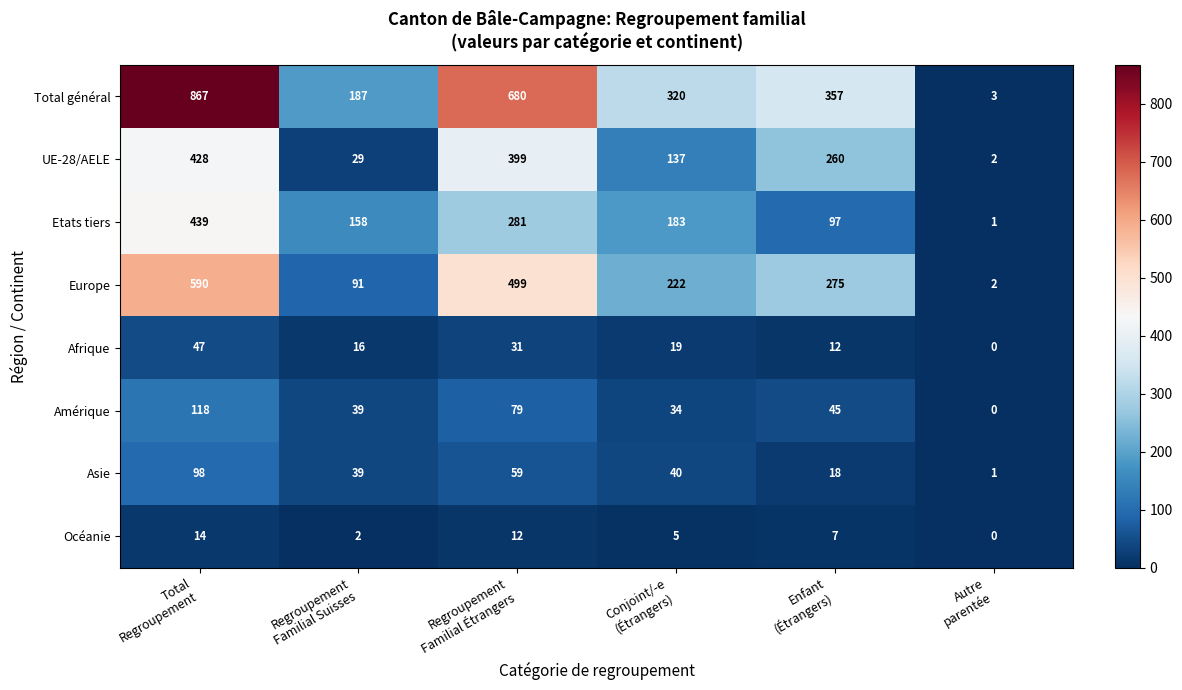

Count the Europe values in the range 91 to 499.

4